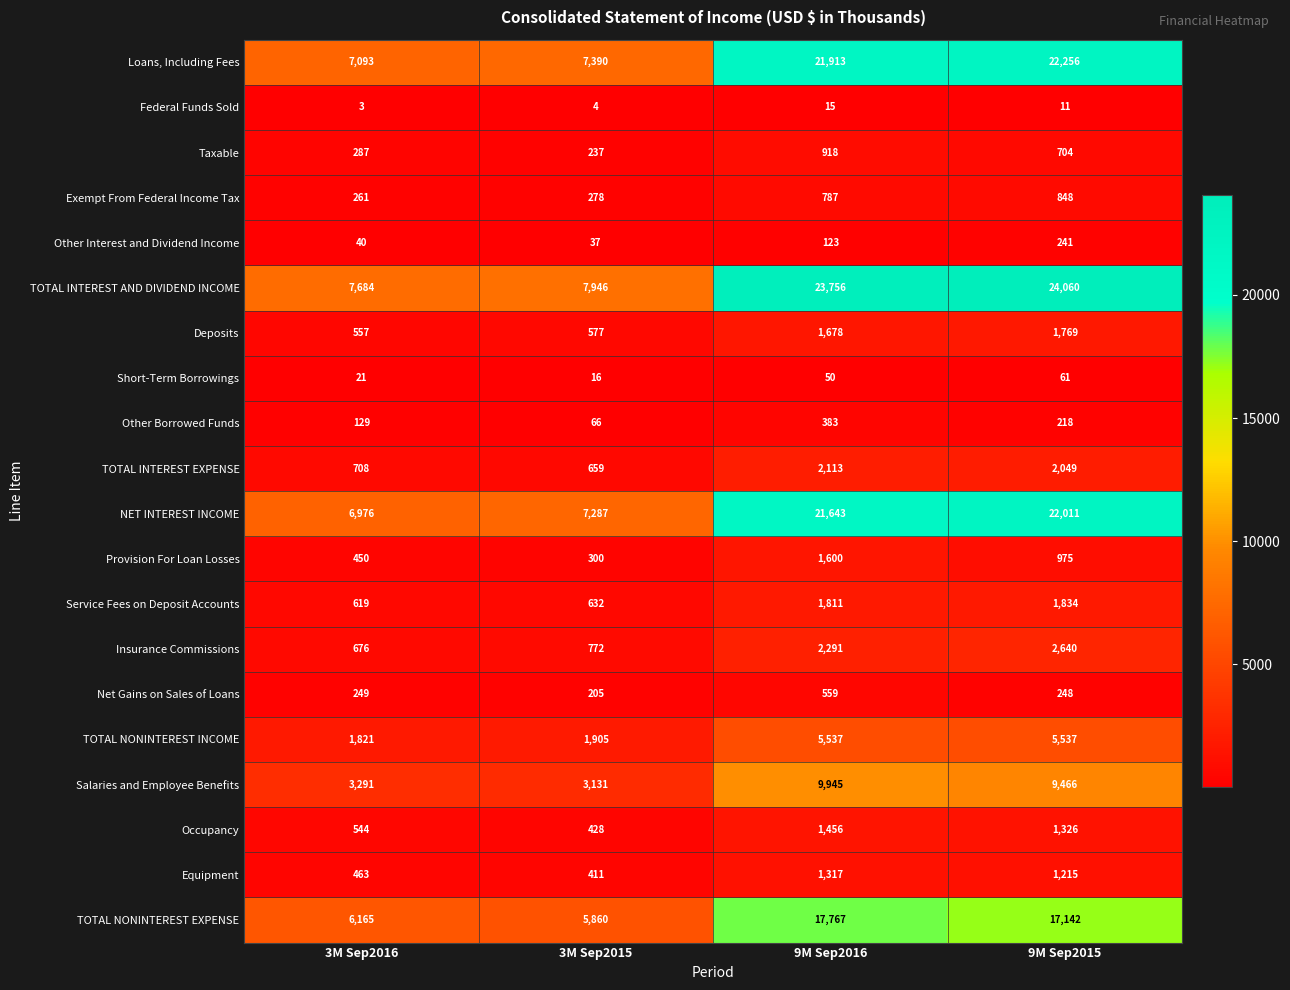

What is the approximate value of TOTAL NONINTEREST INCOME at 9M Sep2015, to the nearest 50?

5550